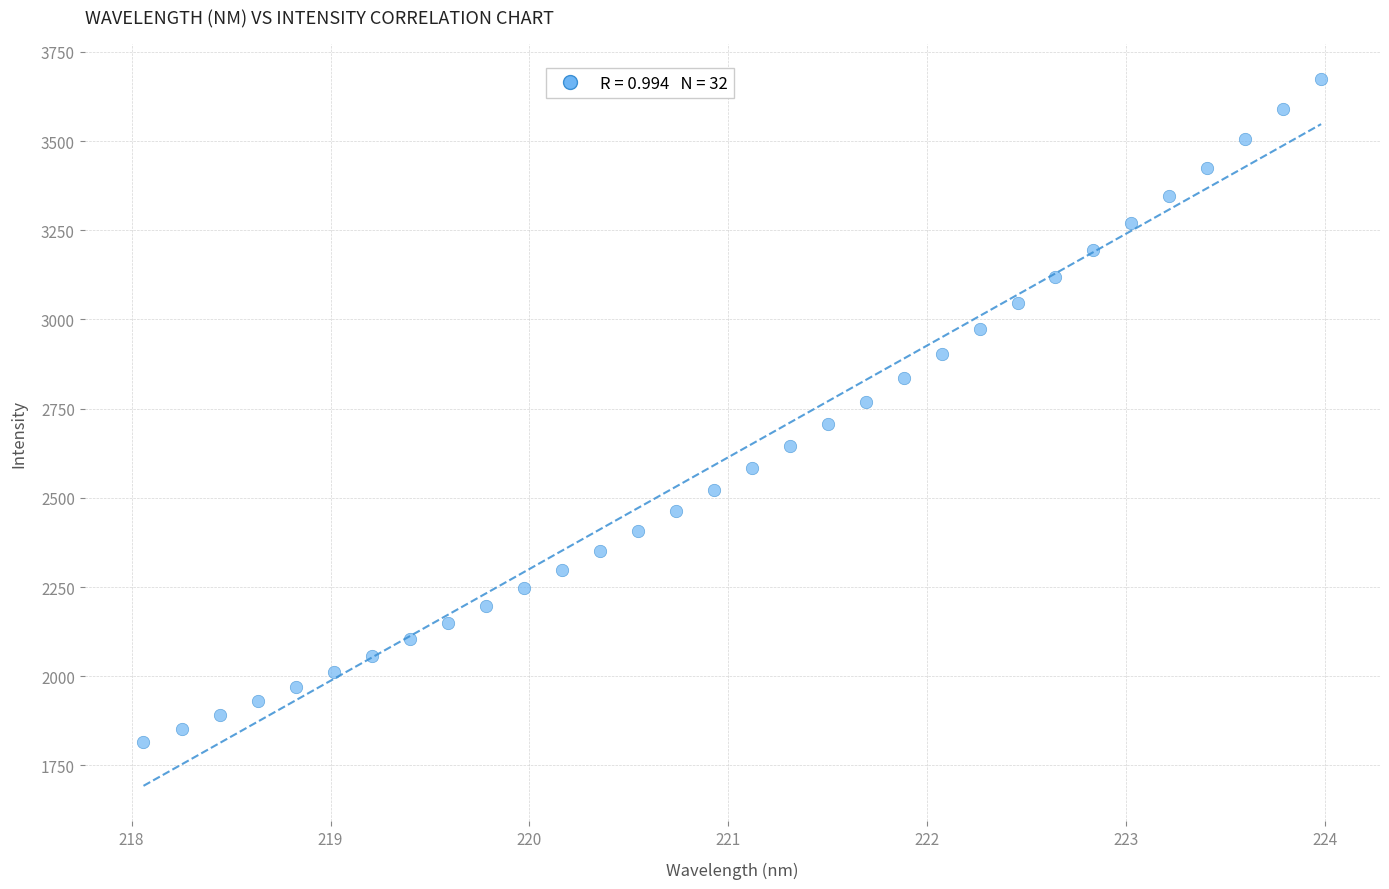

What is the range of X values (max minus min)?

5.9